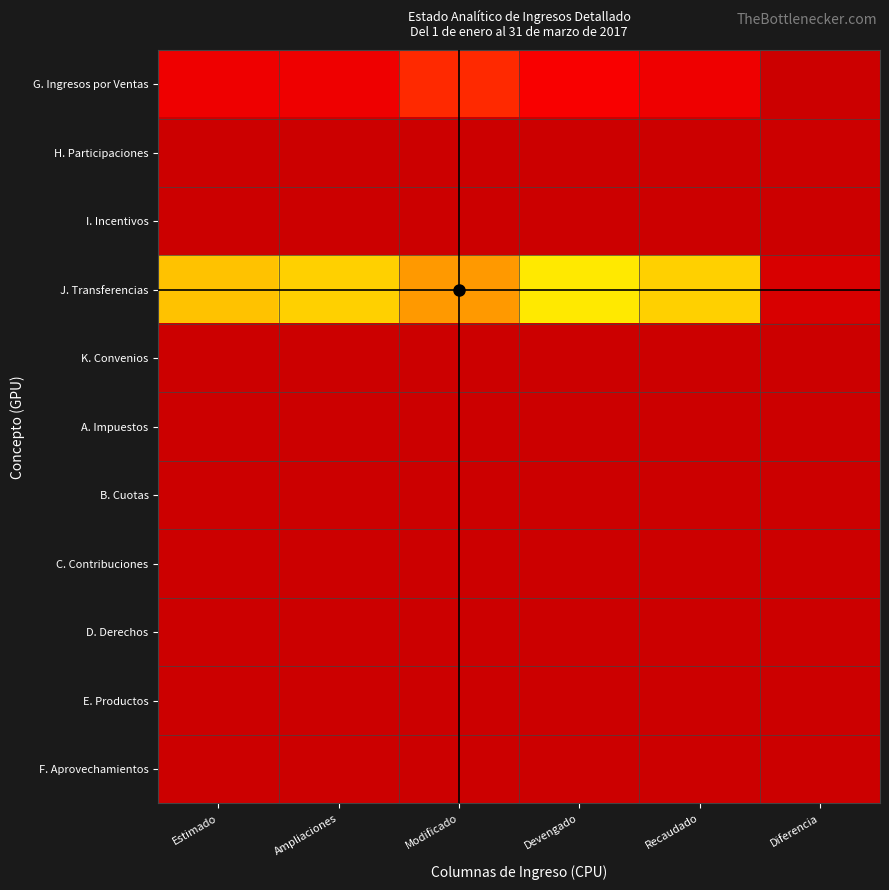

Rank the series at Estimado from lowest to highest value.

H. Participaciones, I. Incentivos, K. Convenios, A. Impuestos, B. Cuotas, C. Contribuciones, D. Derechos, E. Productos, F. Aprovechamientos, G. Ingresos por Ventas, J. Transferencias